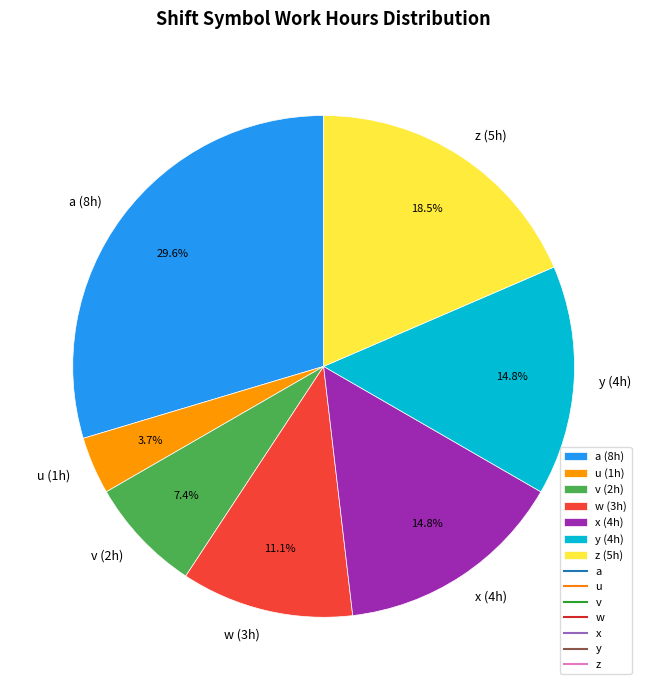

What is the smallest slice in the pie chart?

u